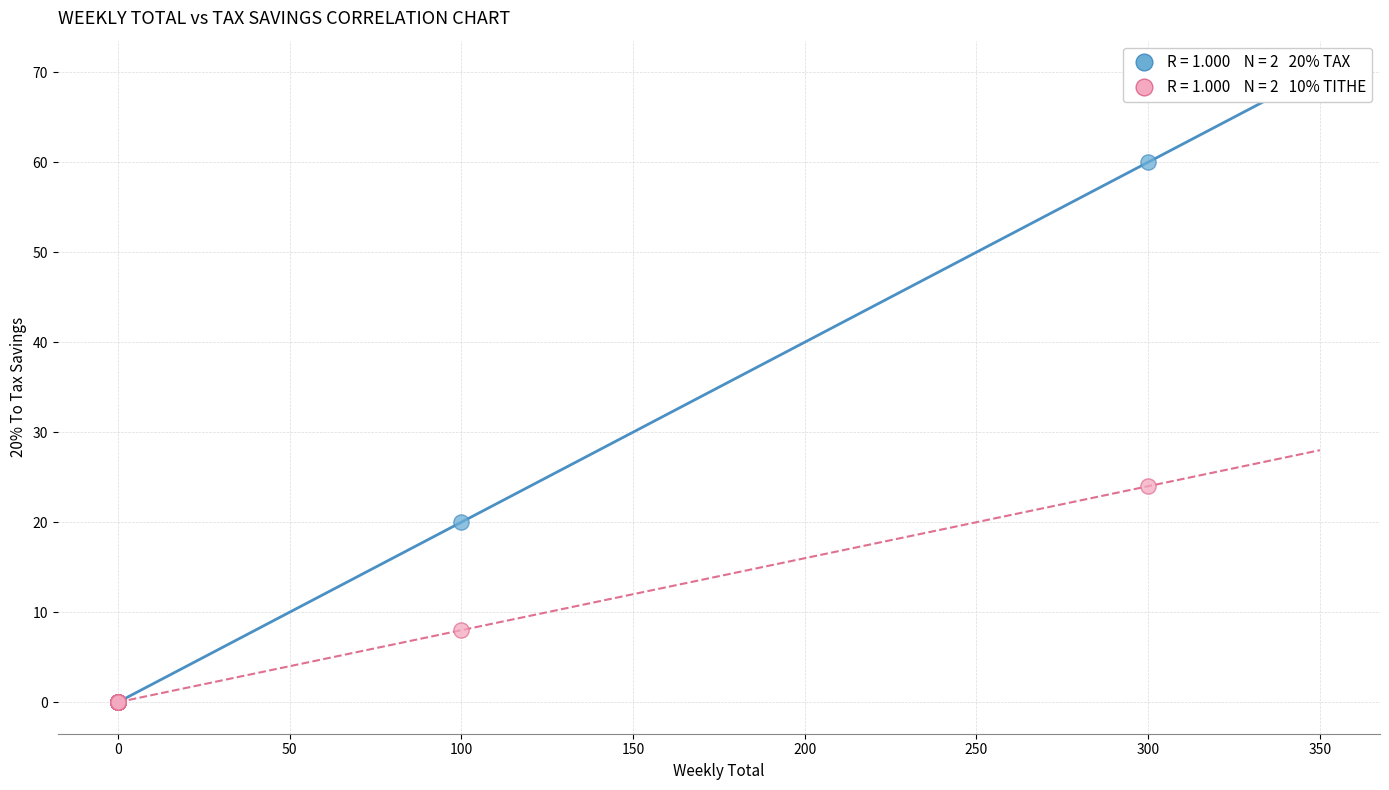

Across all series, what Y value is closest to 30?

24